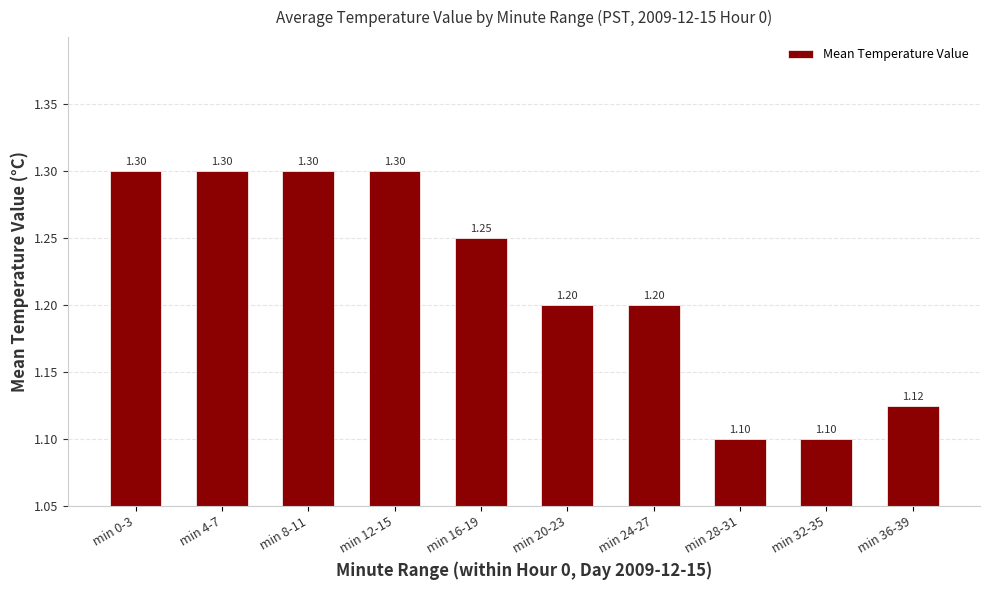

What is the sum of the values at min 32-35 and min 8-11?

2.4